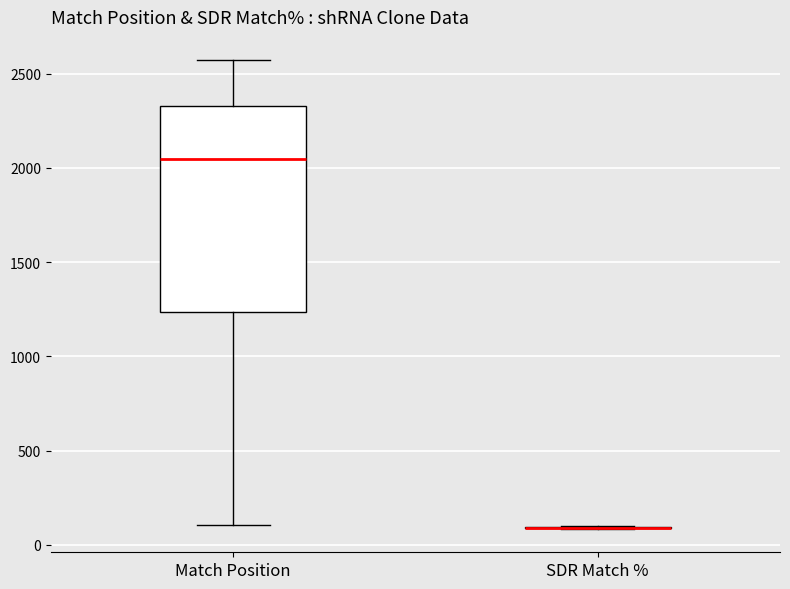

Reading left to right, read every box against the y-axis: the position of its median line, the range the box covers, and the ends of its whiskers. The values are not printed on the chart, so give them approximately, as read against the axis.

Match Position: median 2050, box 1250 to 2350, whiskers 100 to 2550
SDR Match %: box collapsed to a line at 100, whiskers 100 to 100